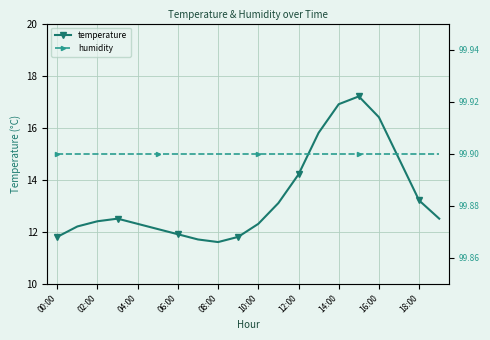

At how many categories does at least one series exceed 74?

20